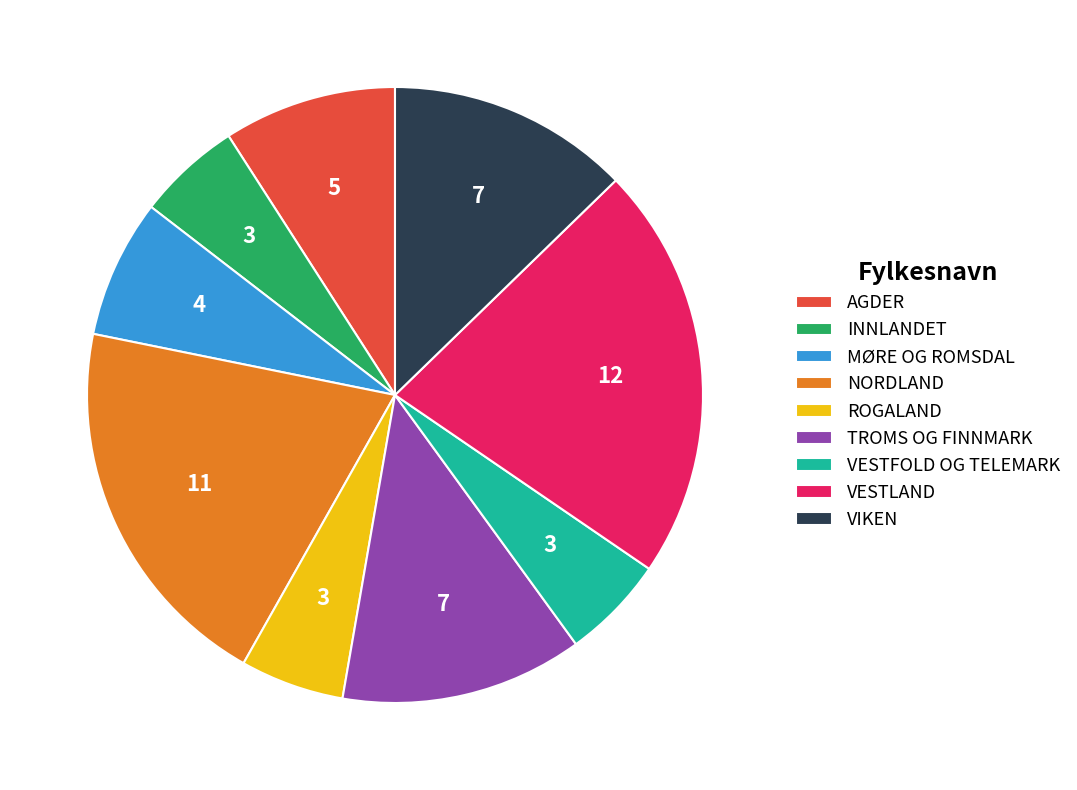

Is there any slice that represents more than half of the pie?

No